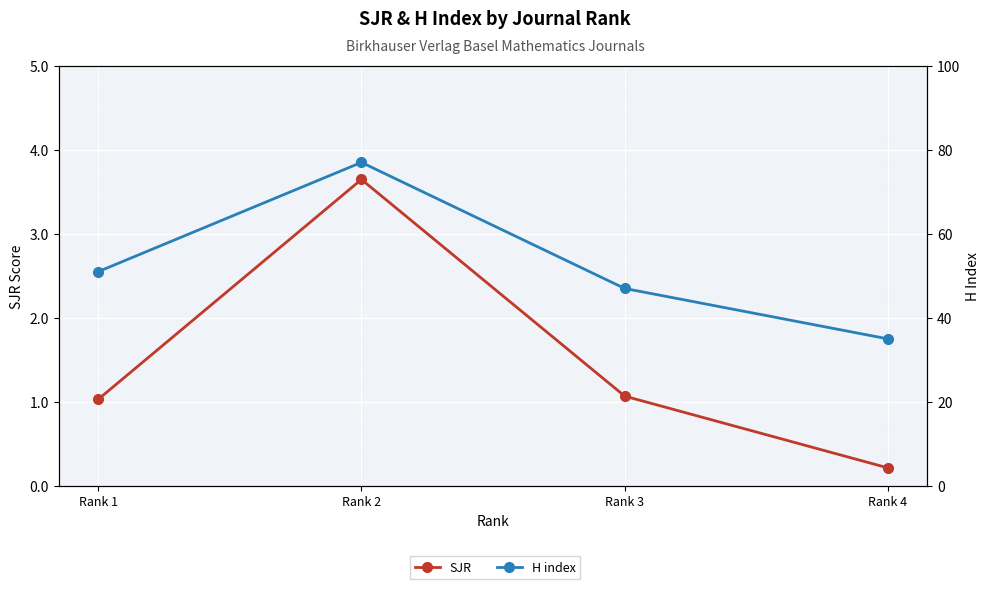

How many values in the SJR series are below 1?

1